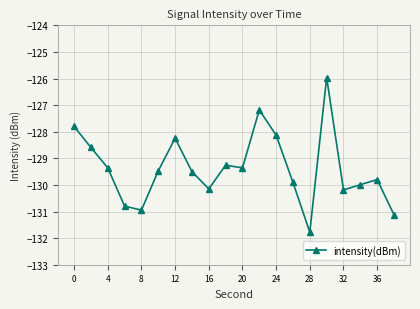

Does the chart have visible grid lines?

Yes